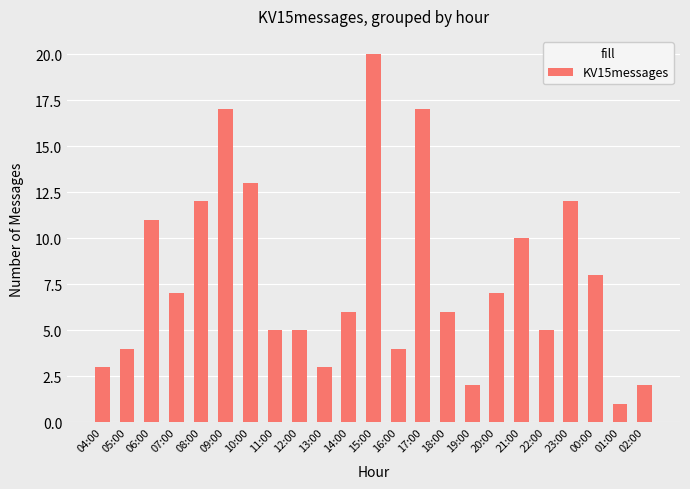

Reading right to left, extract all data points from this chart.

02:00=2	01:00=1	00:00=8	23:00=12	22:00=5	21:00=10	20:00=7	19:00=2	18:00=6	17:00=17	16:00=4	15:00=20	14:00=6	13:00=3	12:00=5	11:00=5	10:00=13	09:00=17	08:00=12	07:00=7	06:00=11	05:00=4	04:00=3